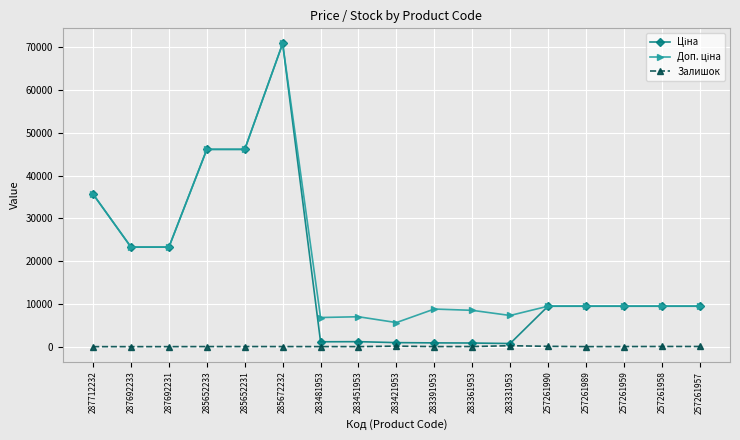

At how many categories does at least one series exceed 42584?

3